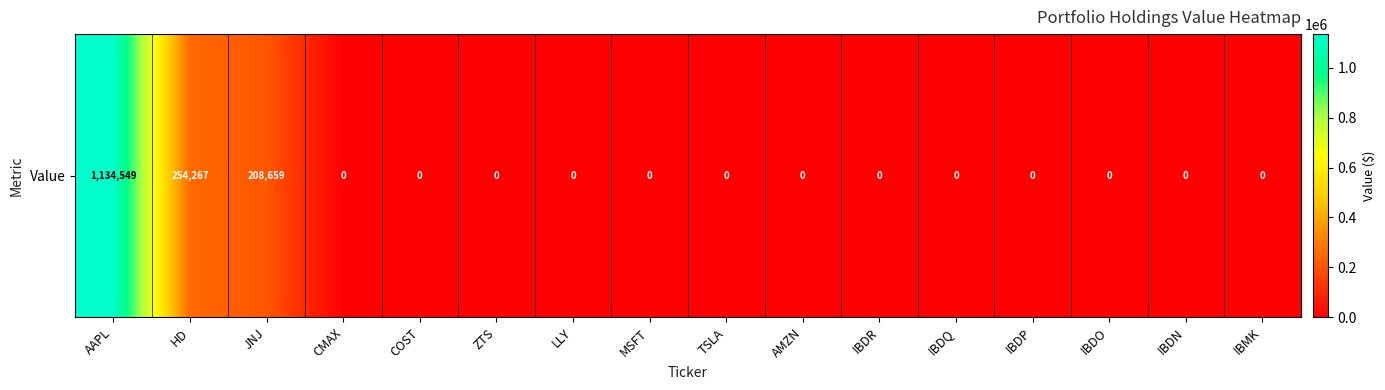

Reading left to right, what are all the values shown in this chart?

1134549	254267	208659	0	0	0	0	0	0	0	0	0	0	0	0	0